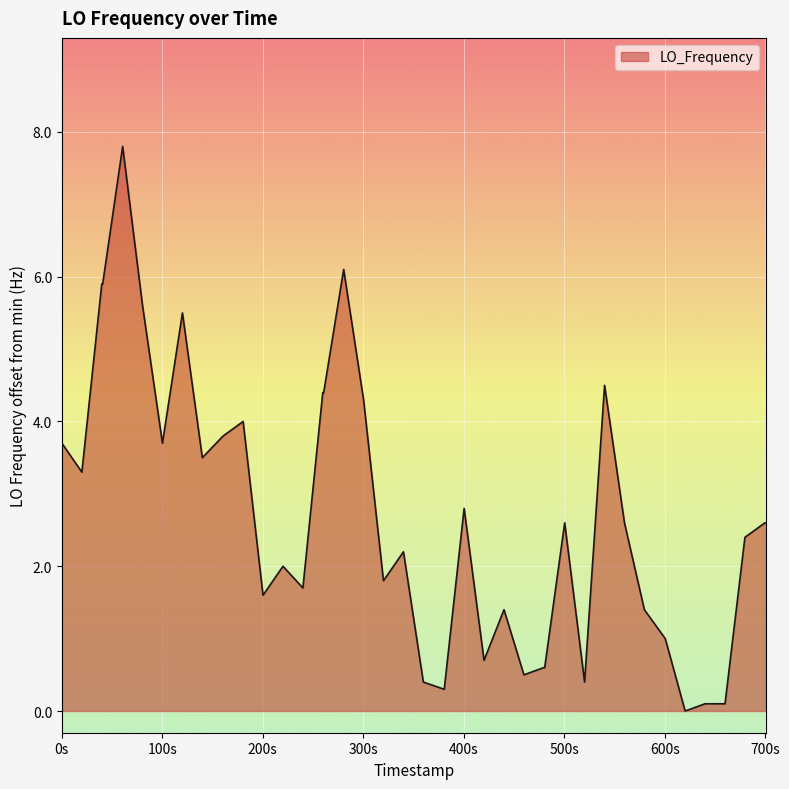

What is the greatest value displayed?

7.8